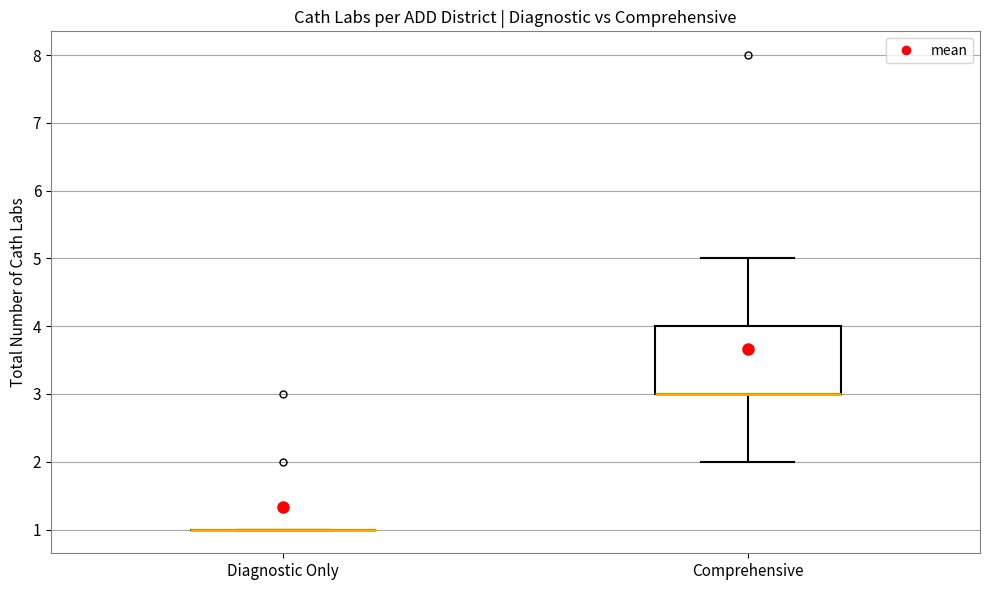

Where does the upper whisker of the box for Comprehensive end on the y-axis? The values are not printed on the chart, so give them approximately, as read against the axis.

5